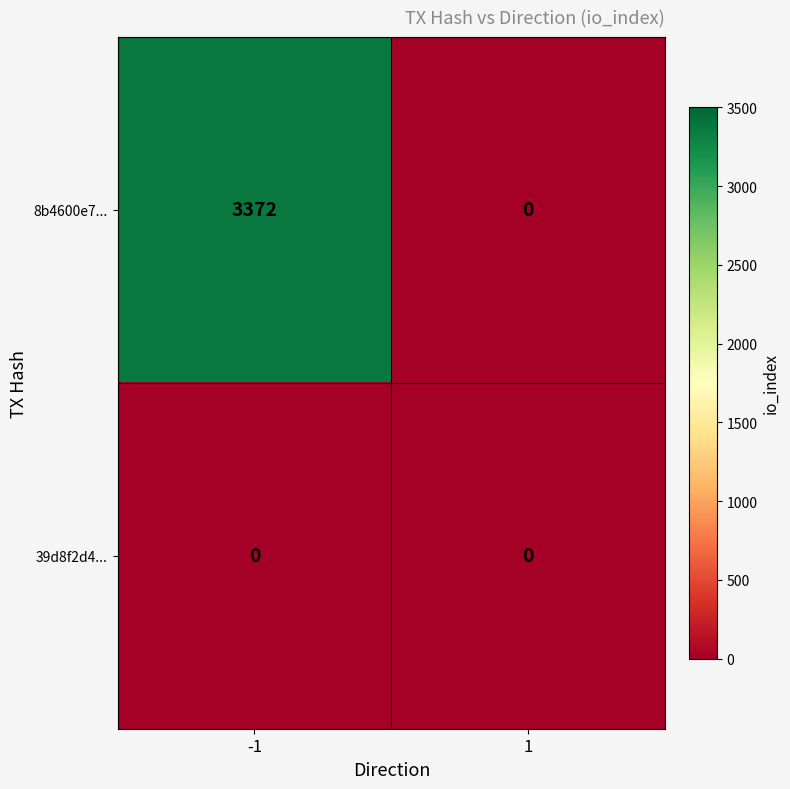

At -1, list the series in order from smallest to largest.

39d8f2d4..., 8b4600e7...